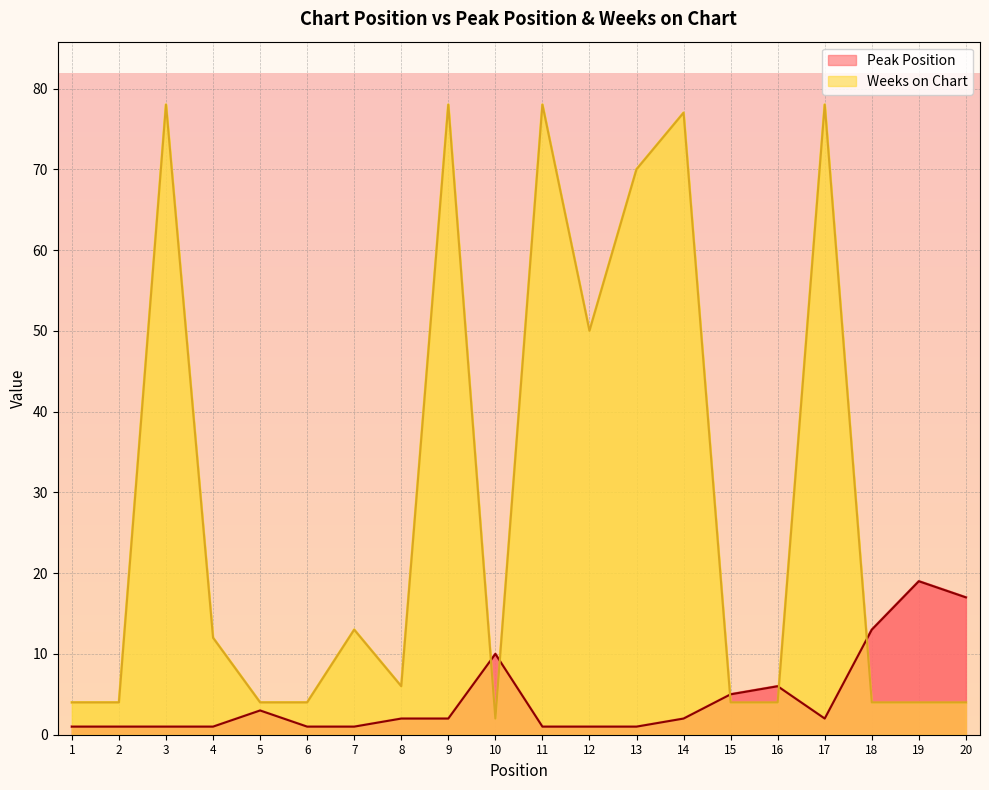

The Peak Position series shows 1 at 13. True or false?

True